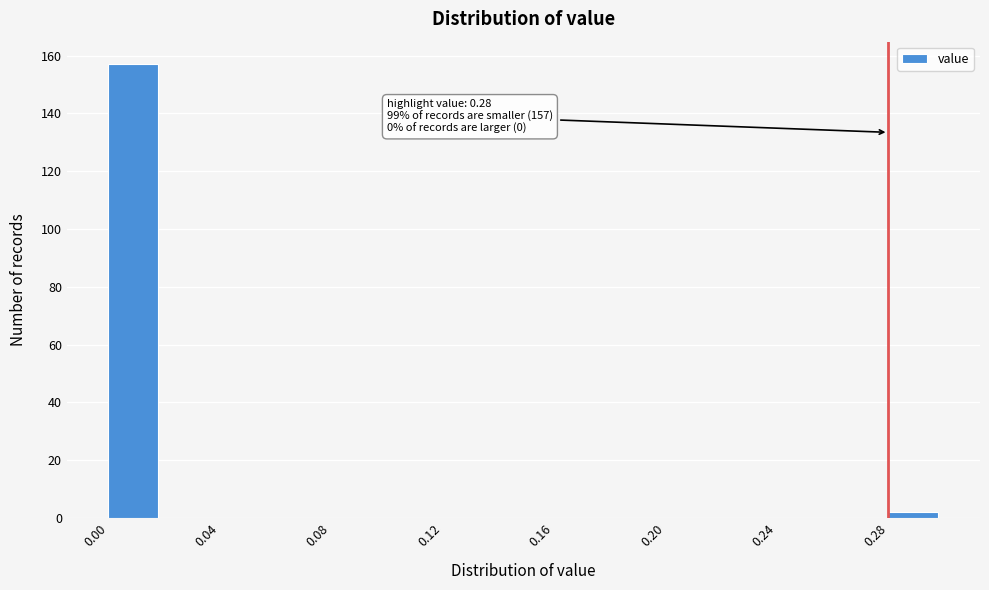

Which range on the x-axis has the tallest bar?

0.00 to 0.02